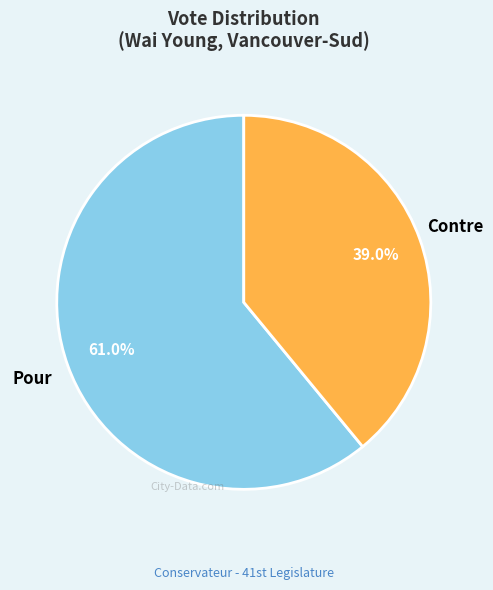

Does Pour account for over 50% of the chart?

Yes